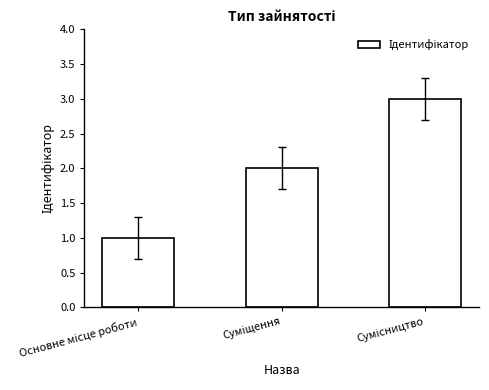

What is the greatest value displayed?

3